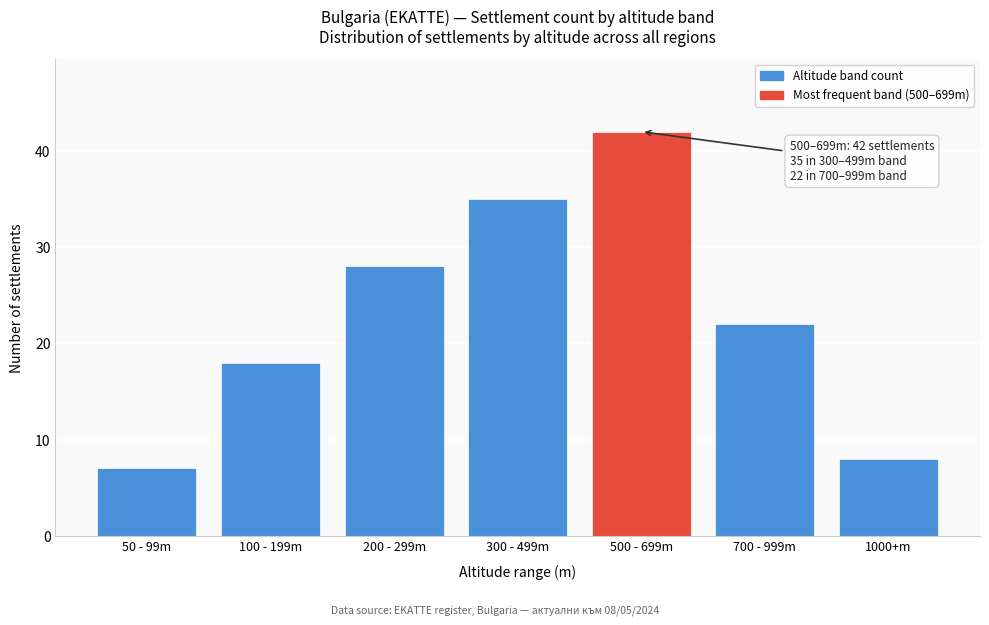

Reading left to right, extract all data points from this chart.

50 - 99m=7	100 - 199m=18	200 - 299m=28	300 - 499m=35	500 - 699m=42	700 - 999m=22	1000+m=8